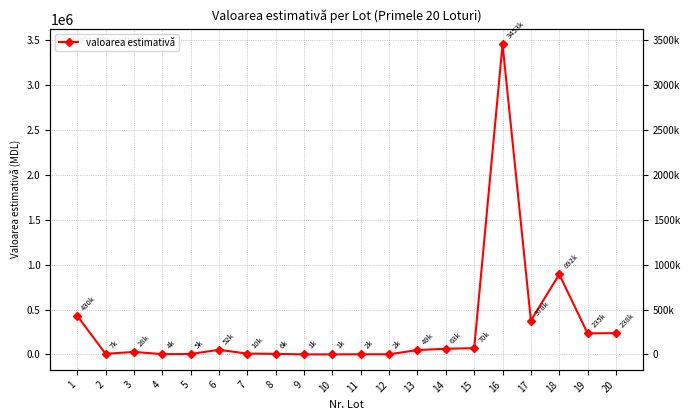

At which label is the value closest to 1727243?

18